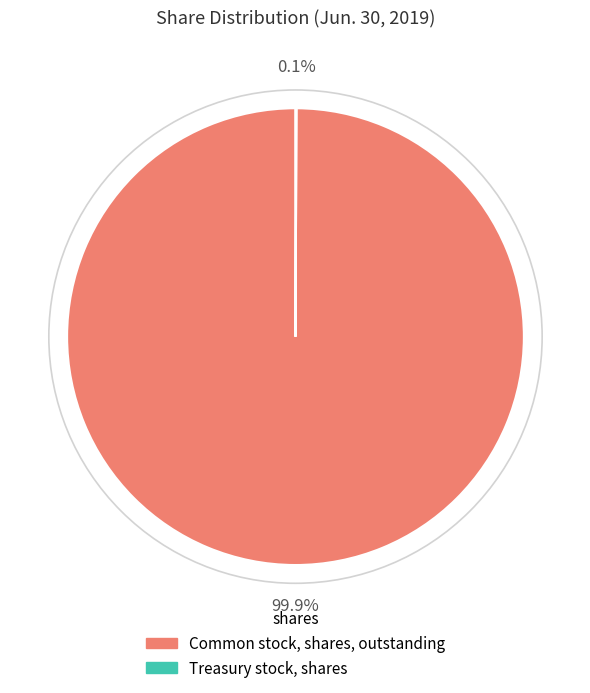

Is it true that Common stock, shares, outstanding is 100% of the pie?

True